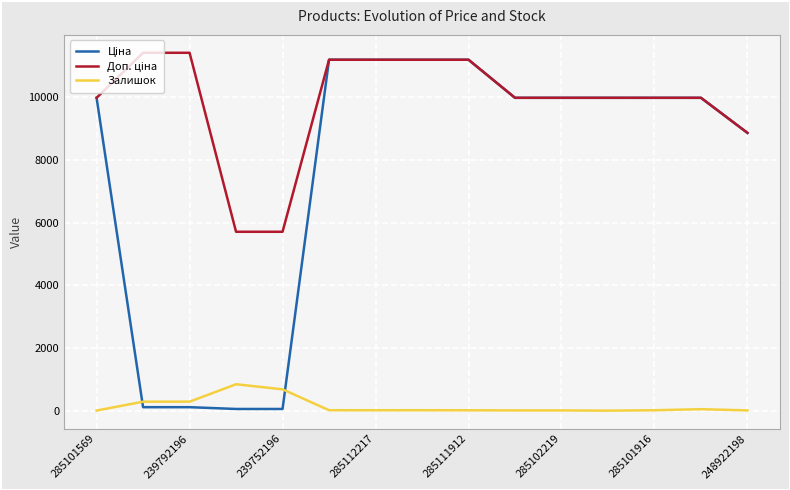

What is the maximum value for Залишок?

845.0